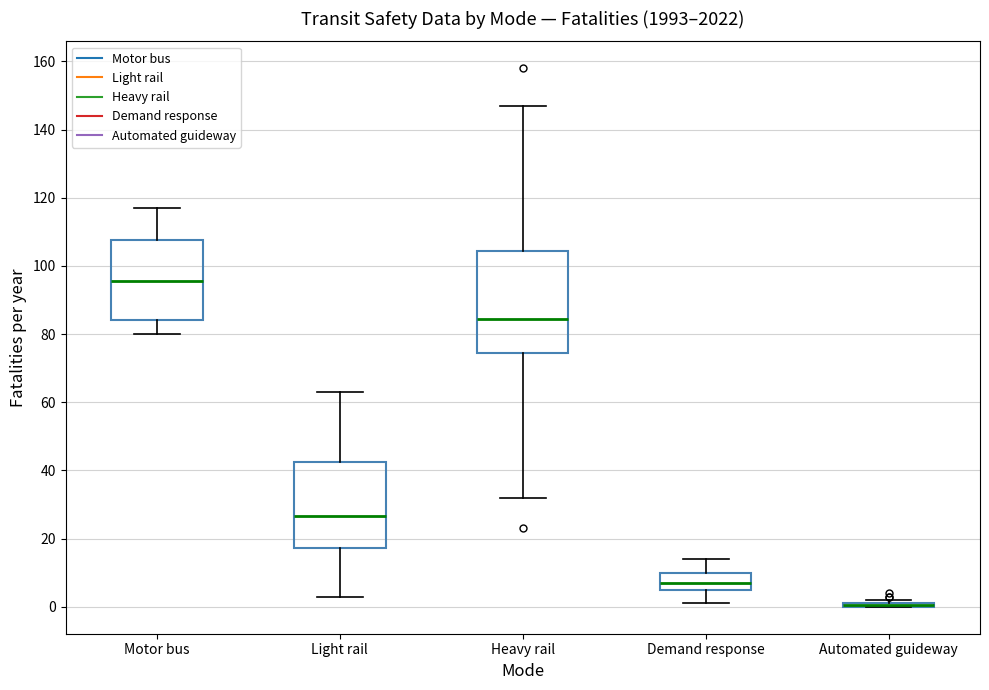

Which box is the tallest, from its lower edge to its upper edge?

Heavy rail